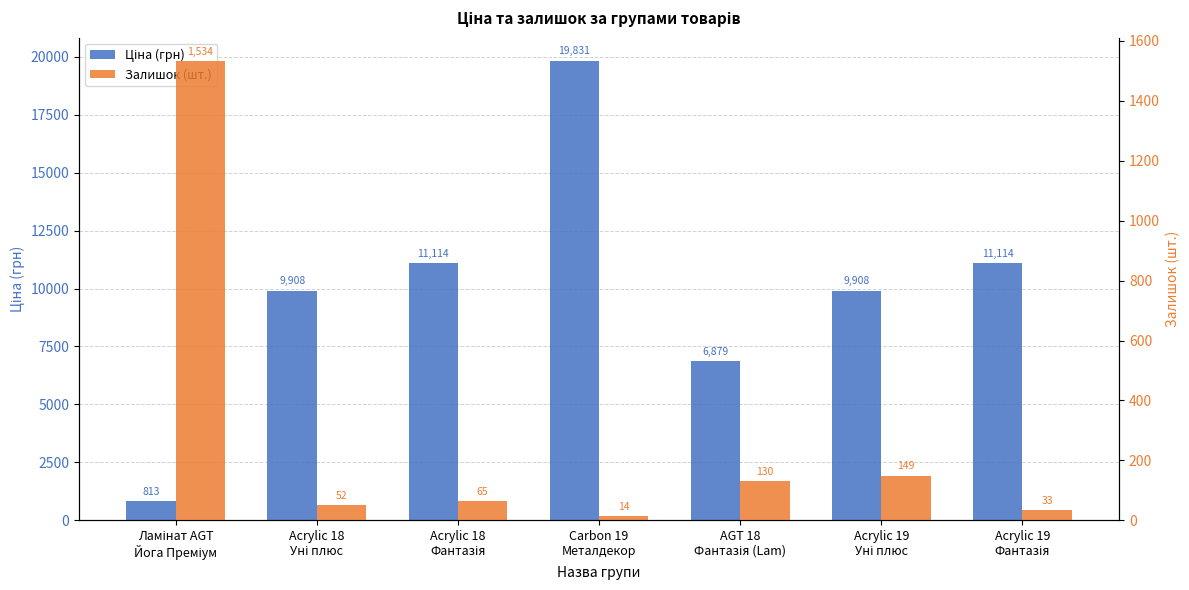

What is the smallest value displayed?

14.0